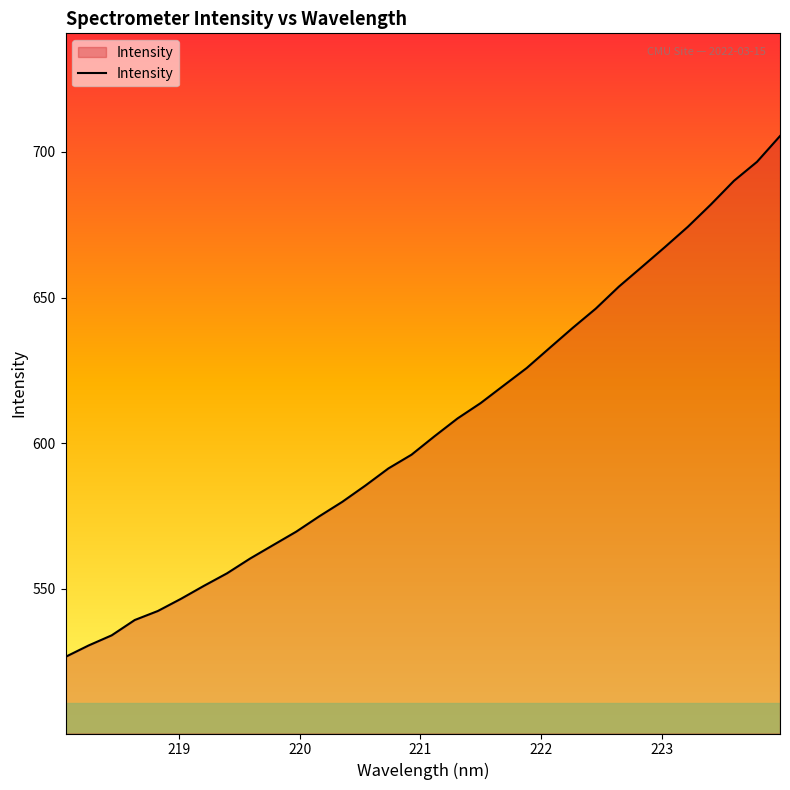

What is the difference between the maximum and minimum values?

178.9